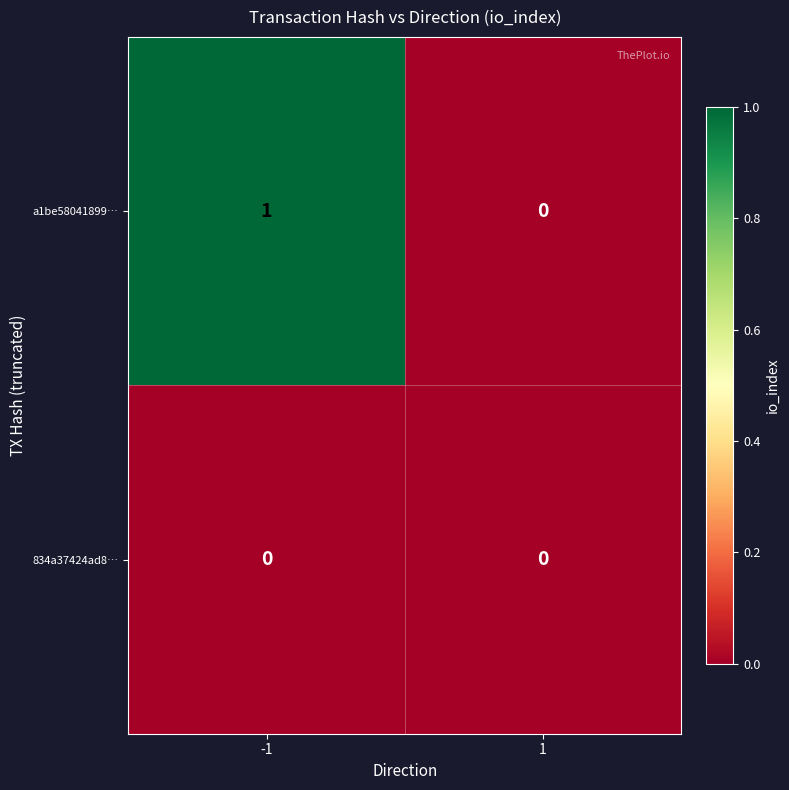

Which series has the largest range (max minus min)?

a1be58041899…